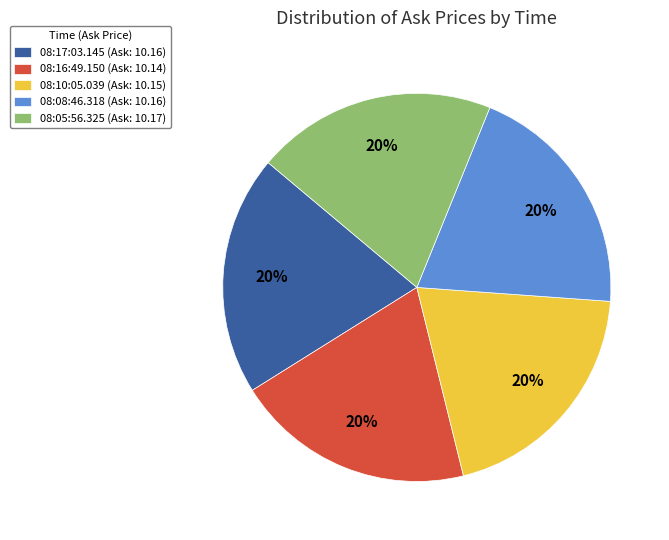

To the nearest percent, what is the average slice percentage?

20%